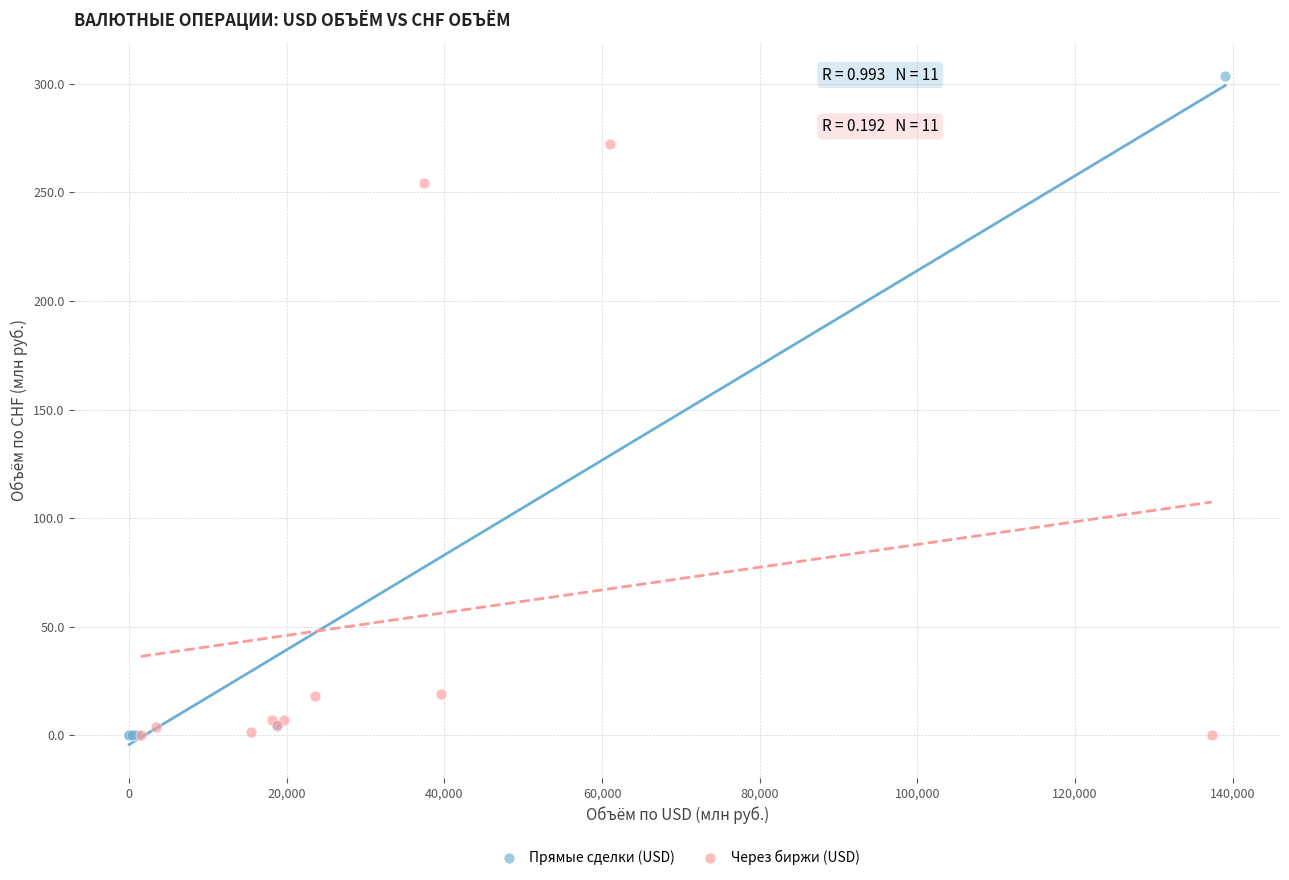

Which series reaches the maximum Y coordinate?

Прямые сделки (USD)